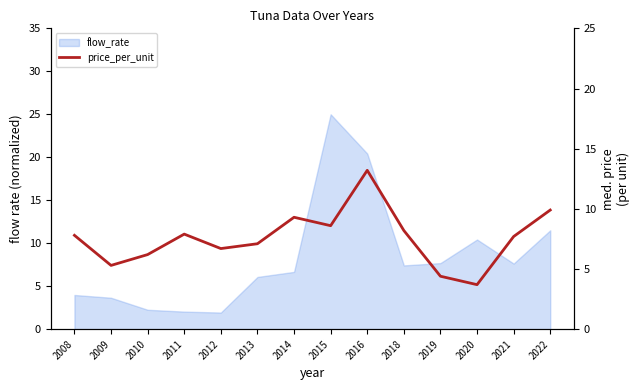

Which has a higher value, 2010 or 2016?

2016